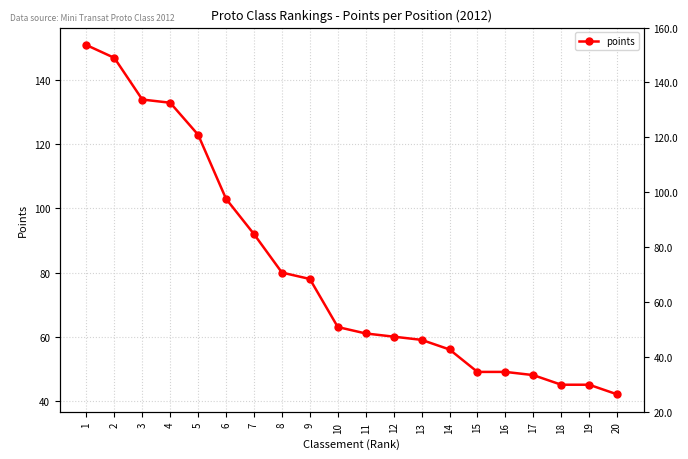

What is the difference between the maximum and second lowest values?

106